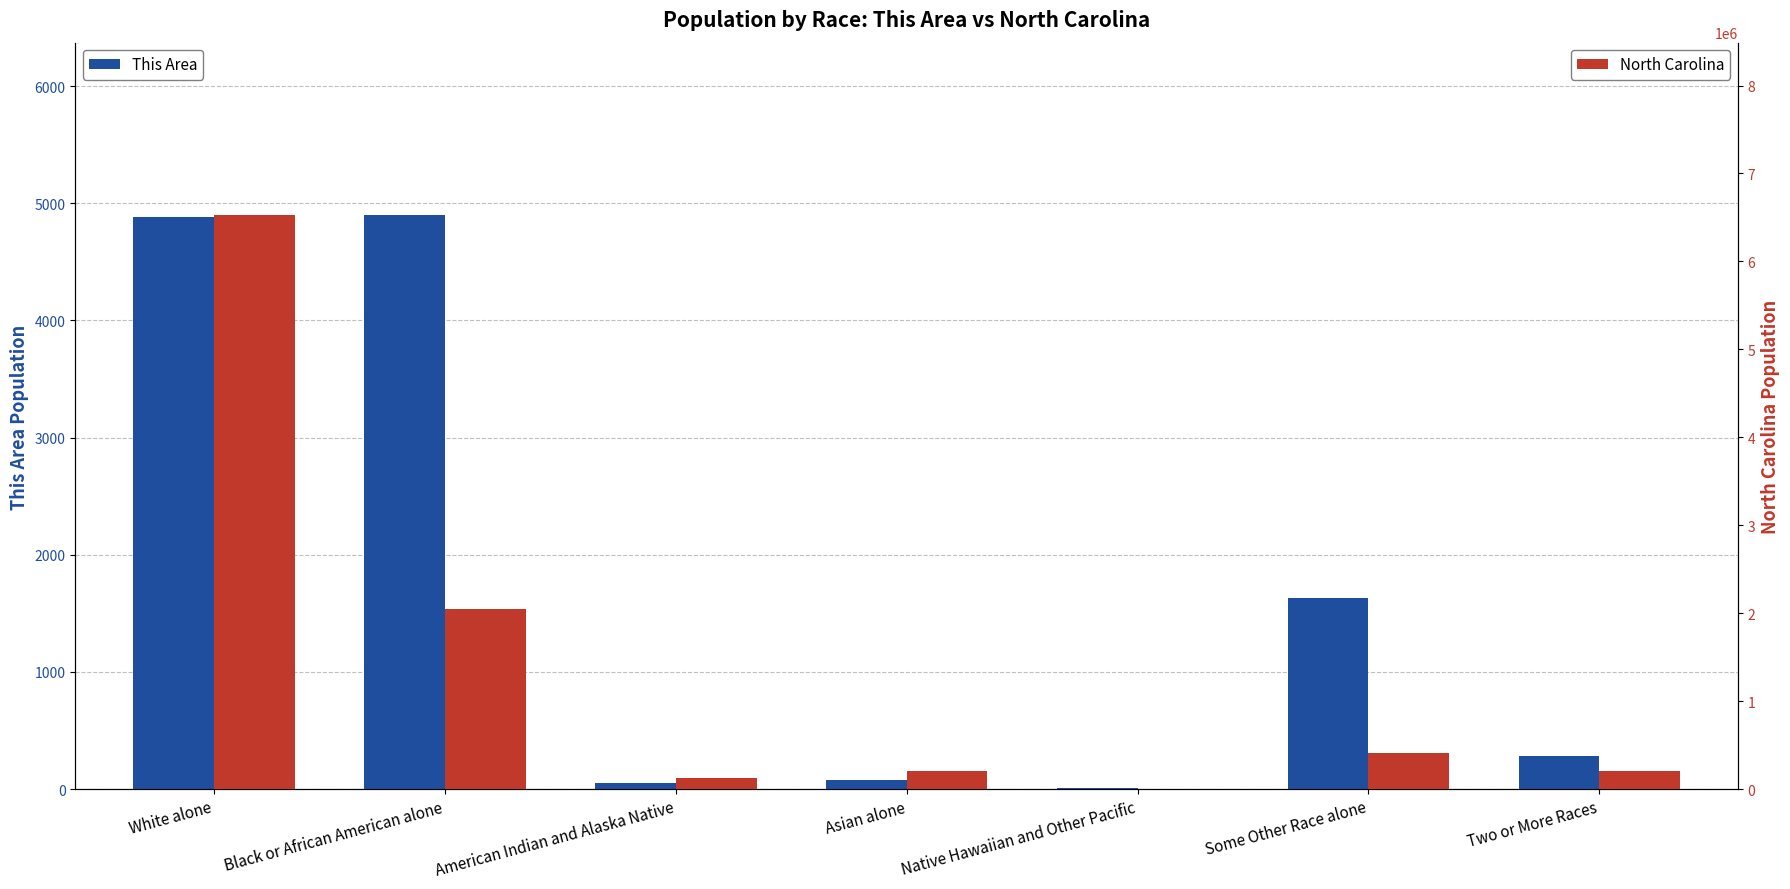

What is the greatest value displayed?

6528950